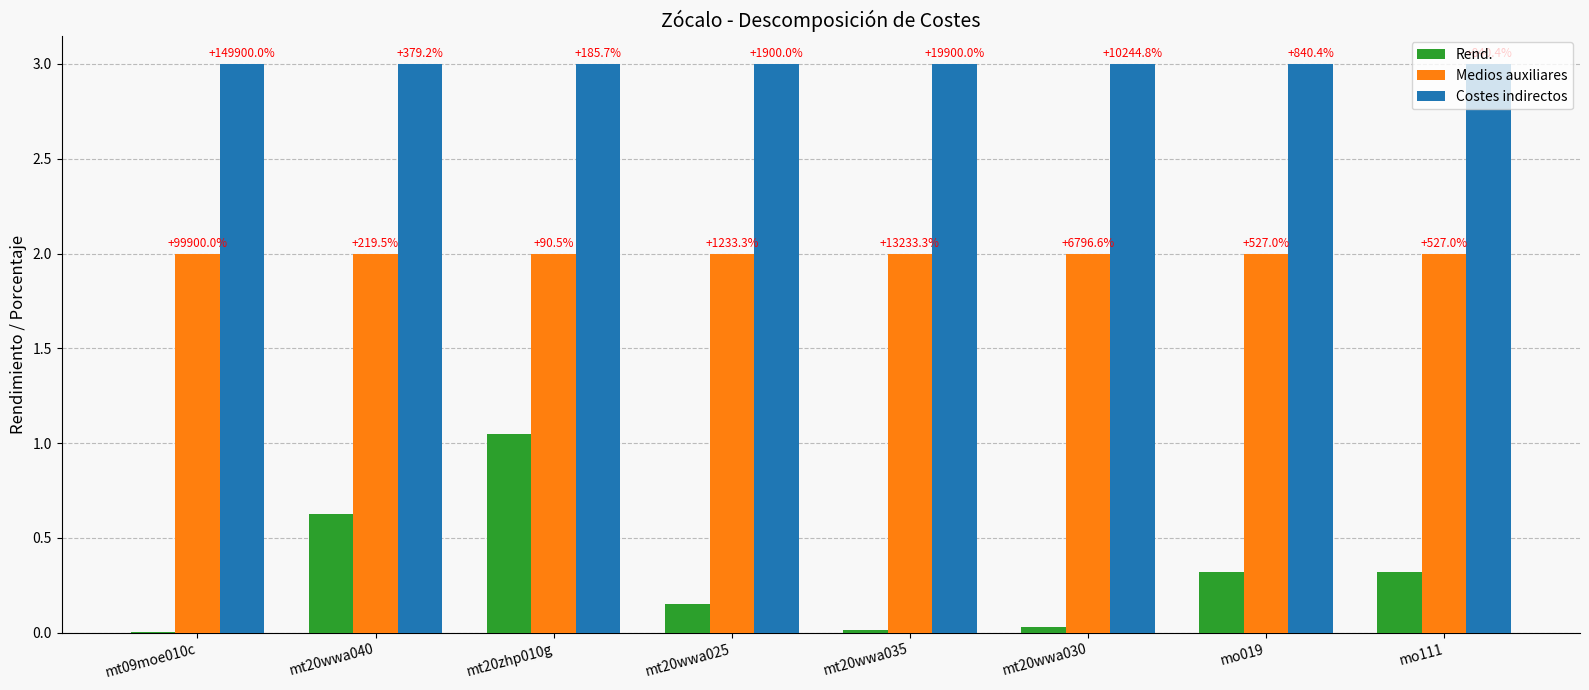

The value of Medios auxiliares at mo019 is 2.0. True or false?

True